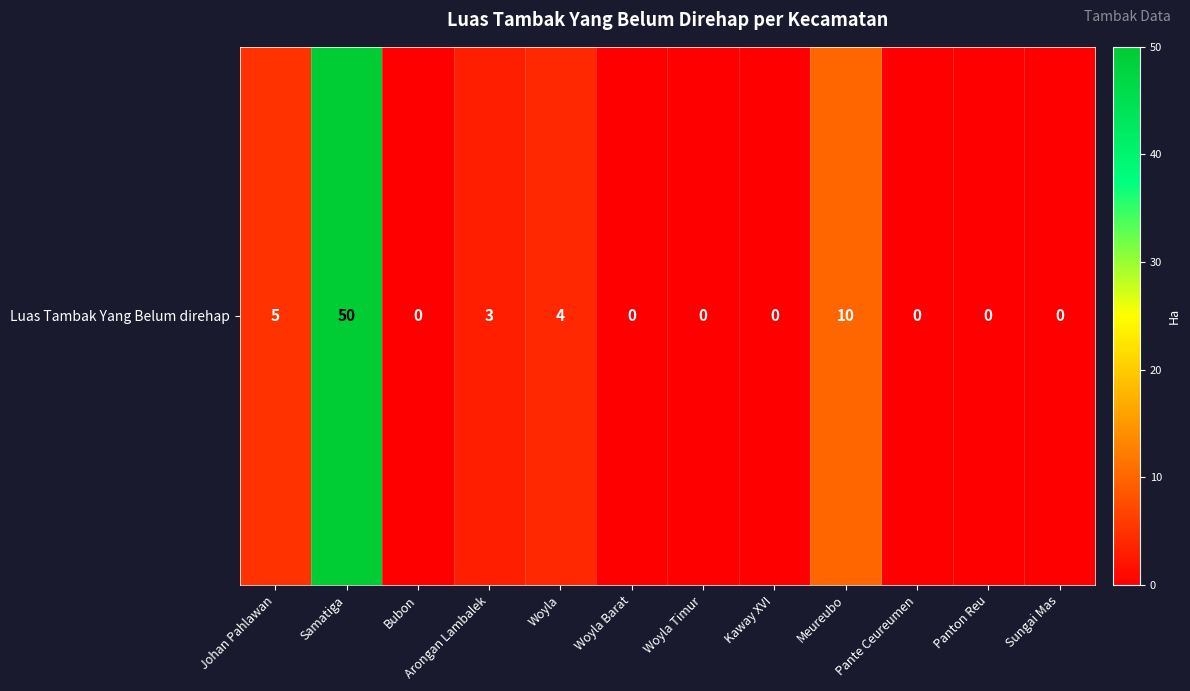

Count the number of categories in the chart.

12